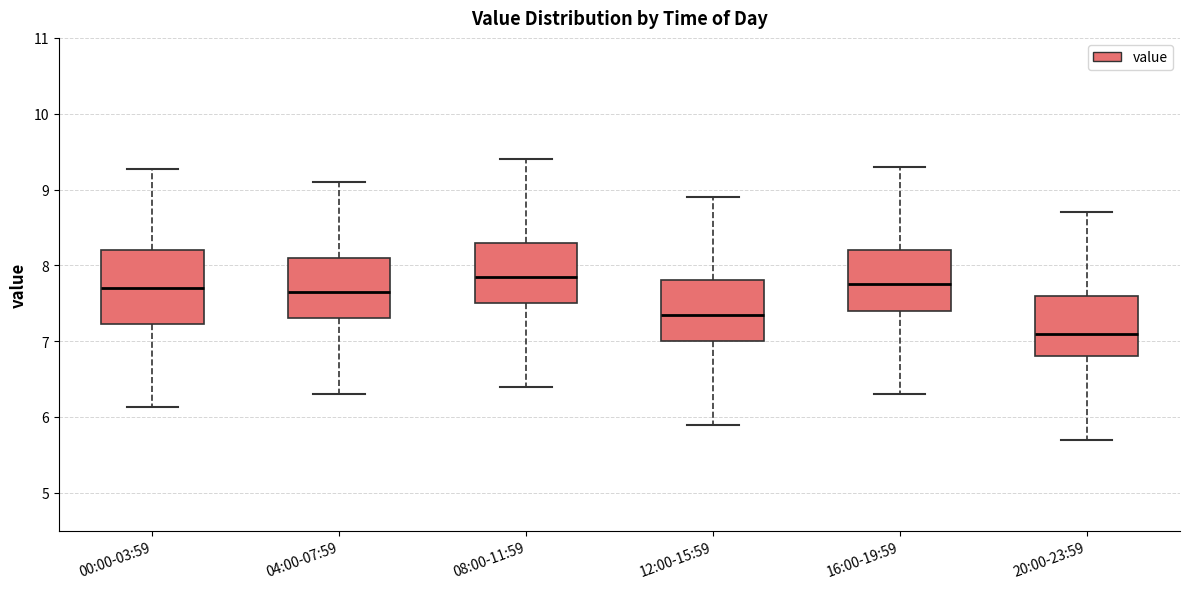

Reading left to right, read every box against the y-axis: the position of its median line, the range the box covers, and the ends of its whiskers. The values are not printed on the chart, so give them approximately, as read against the axis.

00:00-03:59: median 7.7, box 7.2 to 8.2, whiskers 6.1 to 9.3
04:00-07:59: median 7.7, box 7.3 to 8.1, whiskers 6.3 to 9.1
08:00-11:59: median 7.9, box 7.5 to 8.3, whiskers 6.4 to 9.4
12:00-15:59: median 7.4, box 7.0 to 7.8, whiskers 5.9 to 8.9
16:00-19:59: median 7.8, box 7.4 to 8.2, whiskers 6.3 to 9.3
20:00-23:59: median 7.1, box 6.8 to 7.6, whiskers 5.7 to 8.7